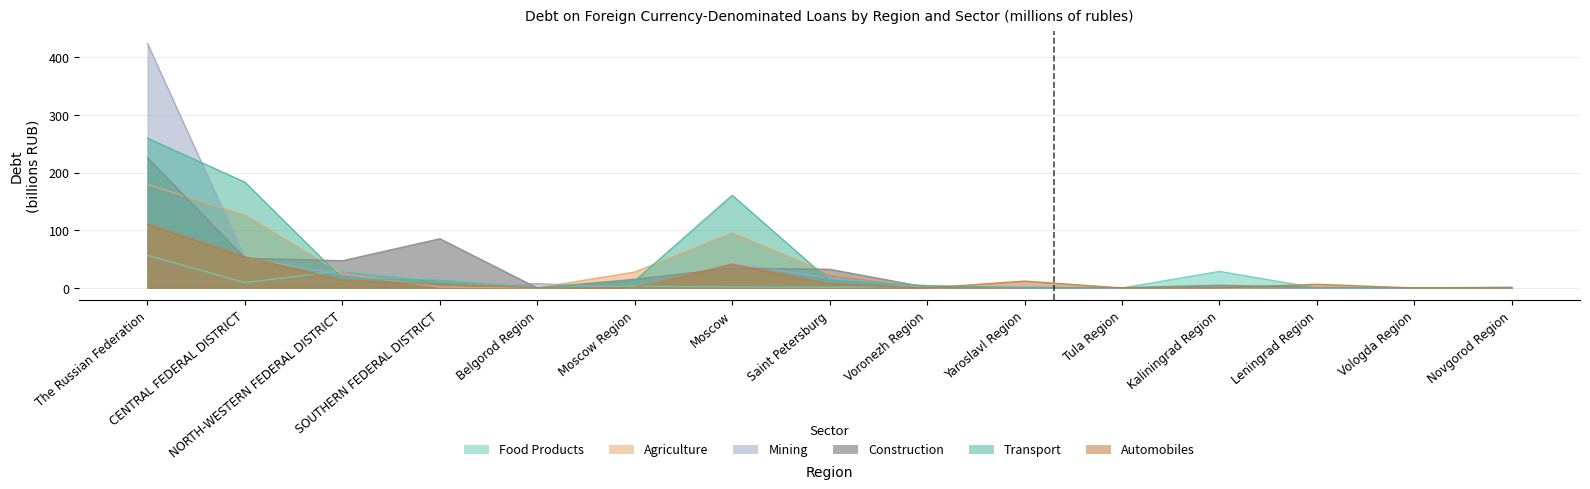

Reading right to left, transcribe all the data shown in this chart.

food products (manufacturing): 0.0	0.1	0.0	28.7	0.0	0.0	2.7	1.1	1.6	2.8	0.0	12.3	29.9	9.0	56.3
agriculture total: 0.0	0.0	0.0	0.0	0.0	0.0	0.8	24.4	95.4	27.6	0.1	1.1	24.4	126.2	179.2
mining total: 0.0	0.0	0.0	0.0	0.0	2.0	0.0	16.7	42.3	0.0	7.5	2.8	22.9	51.8	423.7
construction total: 0.0	0.0	0.9	4.7	0.5	0.0	1.1	32.3	34.3	15.0	0.0	85.2	47.2	51.5	225.6
transport total: 1.3	0.1	0.2	1.1	0.0	0.3	4.2	12.7	160.6	12.3	0.2	13.1	16.0	183.3	259.5
automobiles: 0.0	0.0	6.4	0.0	0.0	11.9	0.0	6.8	41.0	0.7	0.0	6.6	13.2	53.8	110.3